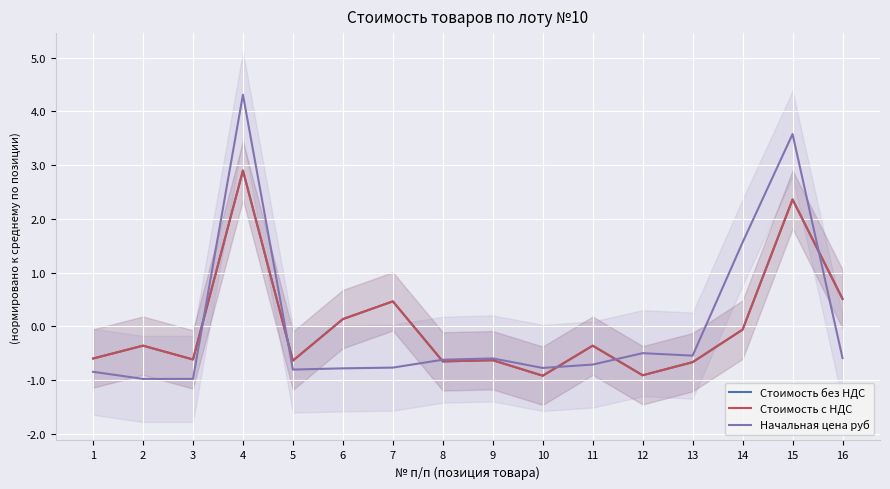

Which series ends up on top after the final intersection of Начальная цена руб and Стоимость без НДС?

Стоимость без НДС